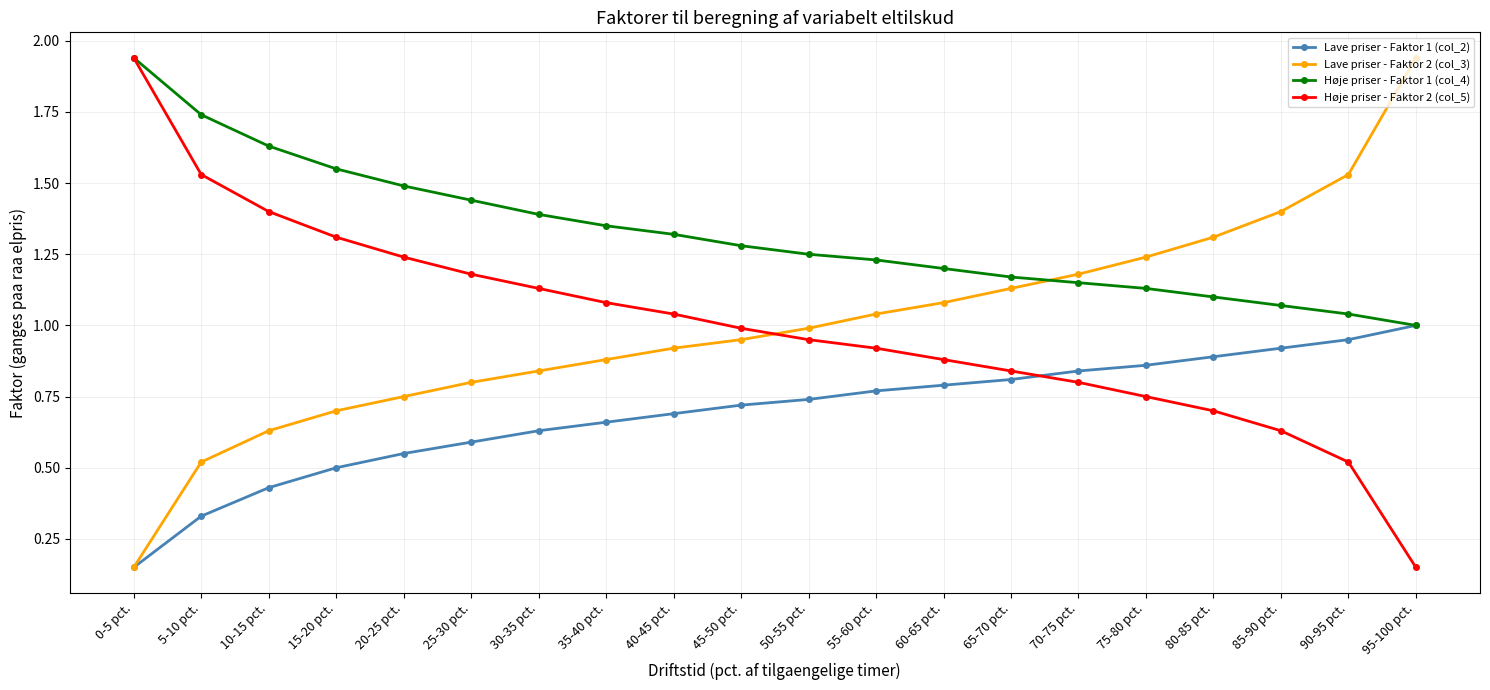

The Høje priser - Faktor 1 (col_4) series shows 1.1 at 80-85 pct.. True or false?

True